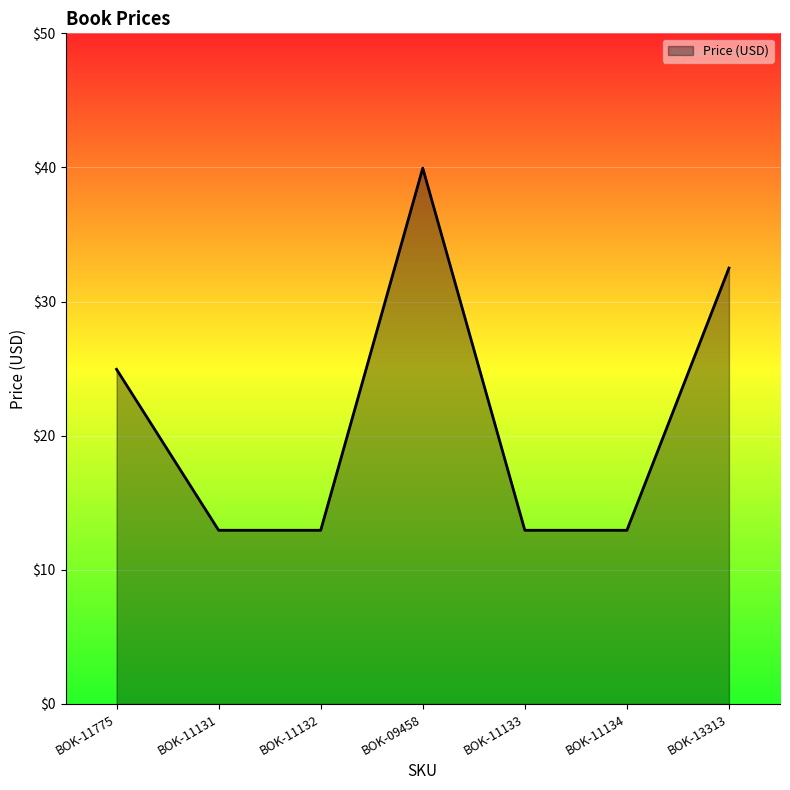

At which category does the data reach its first local peak?

BOK-09458